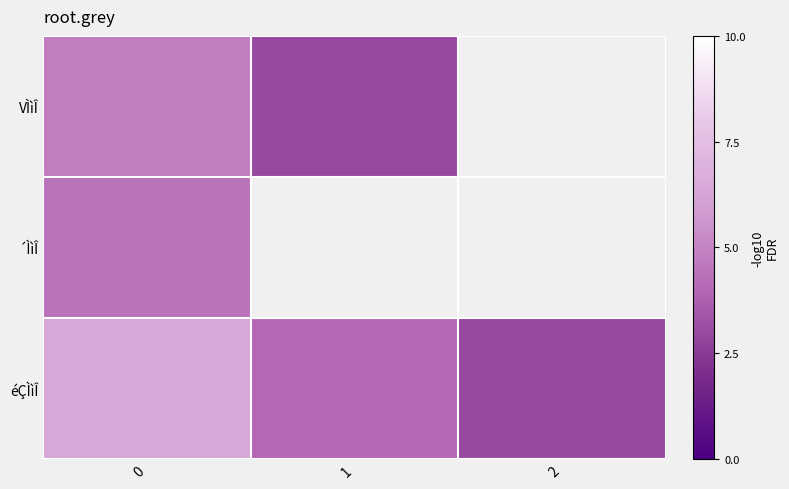

Is the value of éÇÌìÎ at 0 greater than the value of ´ÌìÎ at 0?

Yes